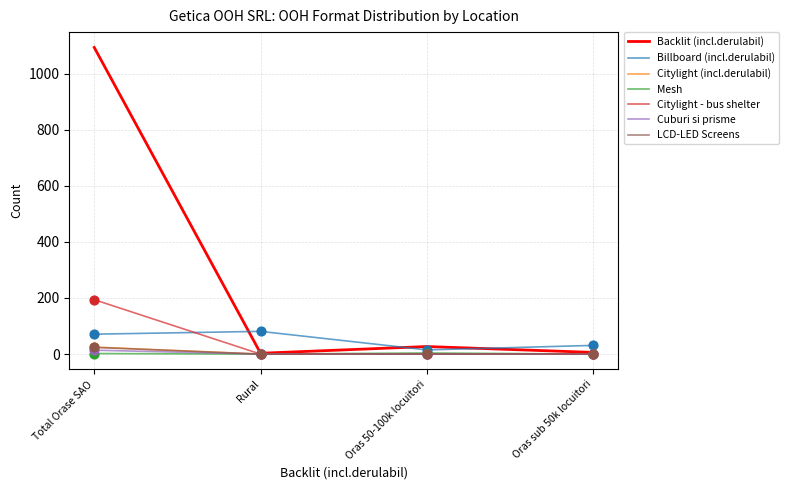

Is the value of Billboard (incl.derulabil) at Rural greater than the value of LCD-LED Screens at Total Orase SAO?

Yes